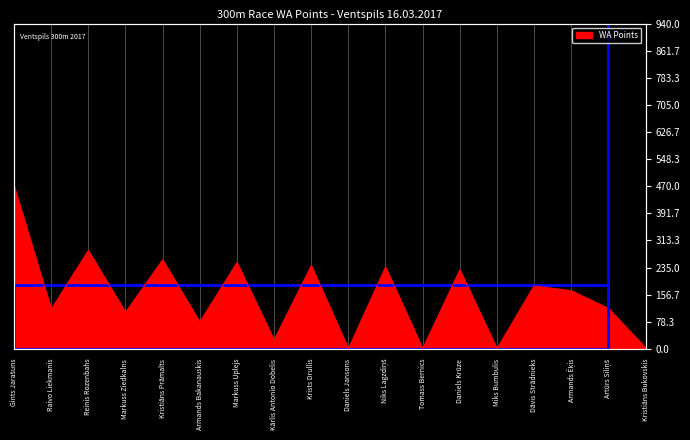

Reading right to left, extract all data points from this chart.

Kristiāns Bukovskis=3	Artūrs Siliņš=117	Armands Ēķis=168	Dāvis Strādnieks=182	Miks Bumbulis=0	Daniels Krūze=228	Tomass Bernics=0	Niks Lagzdiņš=236	Daniels Jansons=0	Krists Drullis=240	Kārlis Antonio Dobelis=25	Markuss Uplejs=249	Armands Bakanauskis=77	Kristiāns Prāmalts=257	Markuss Ziedkalns=105	Reinis Rozenbahs=284	Raivo Liekmanis=114	Gints Jarašuns=470